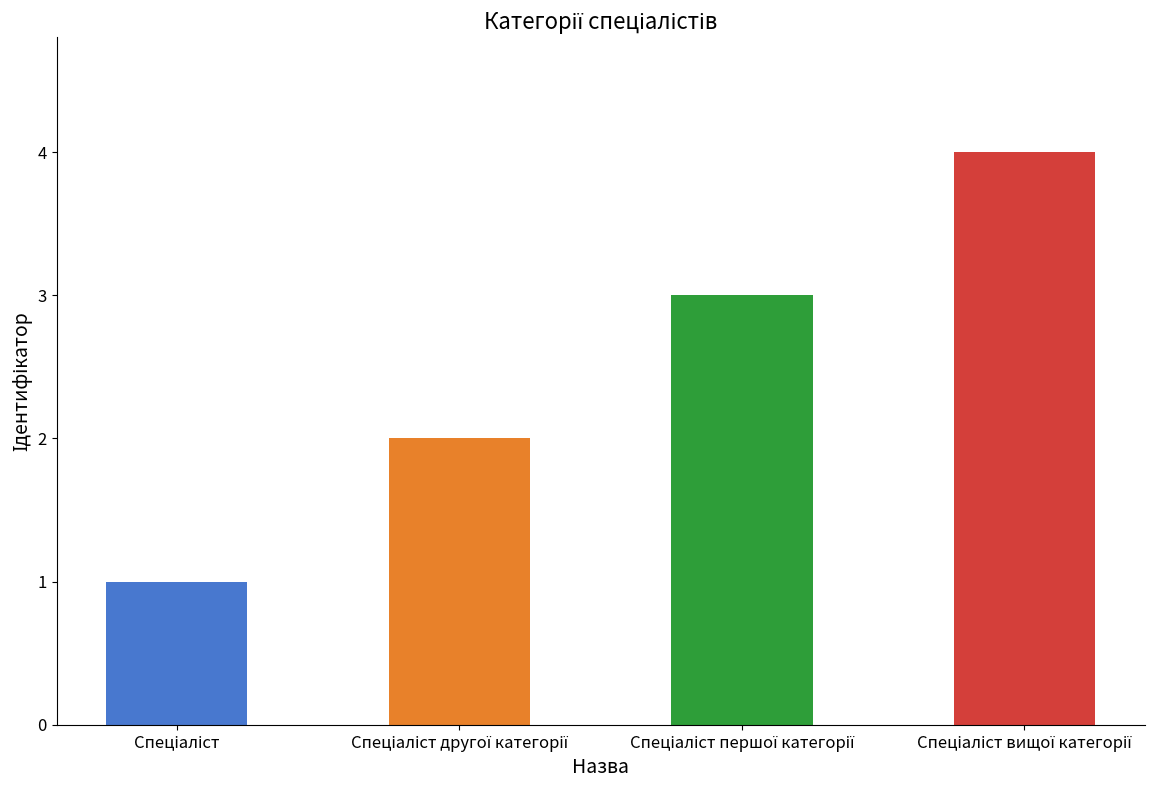

What is the sum of all values?

10